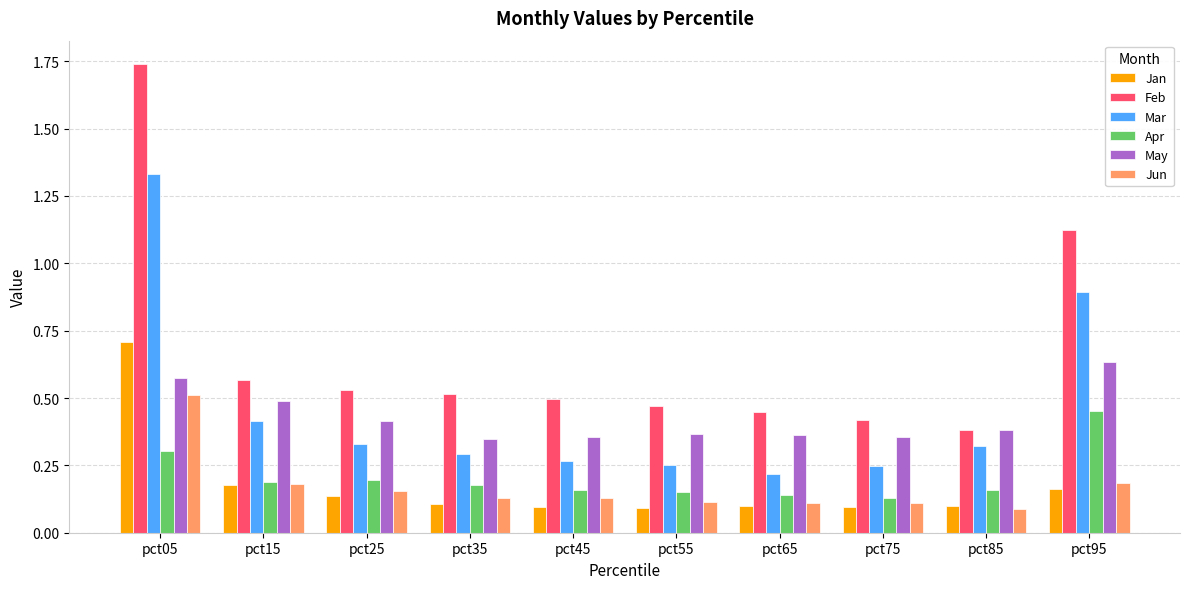

At which label does Feb reach its minimum?

pct85